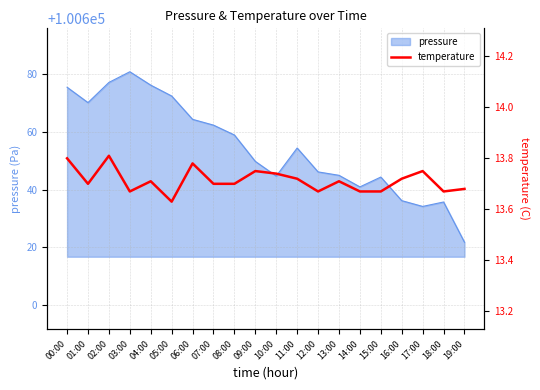

The value at 11:00 is 18.3. True or false?

False